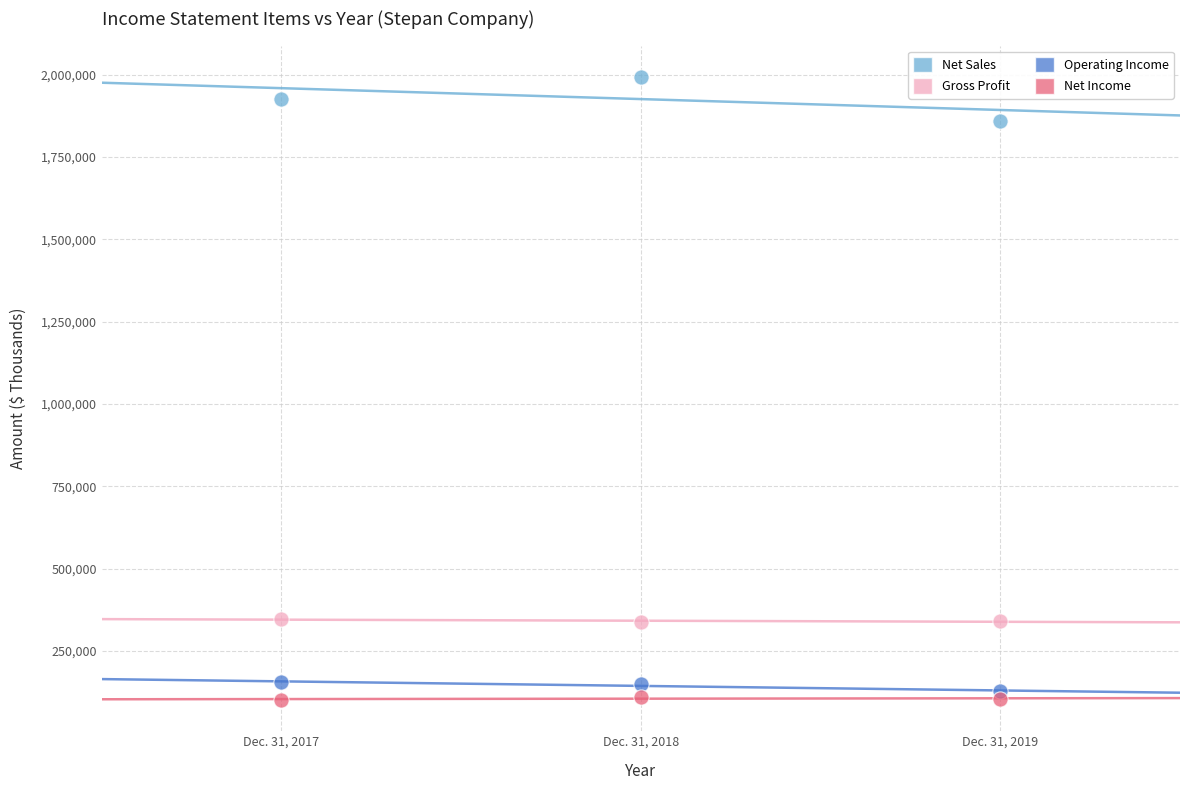

Across all data points, what is the average X value?

2018